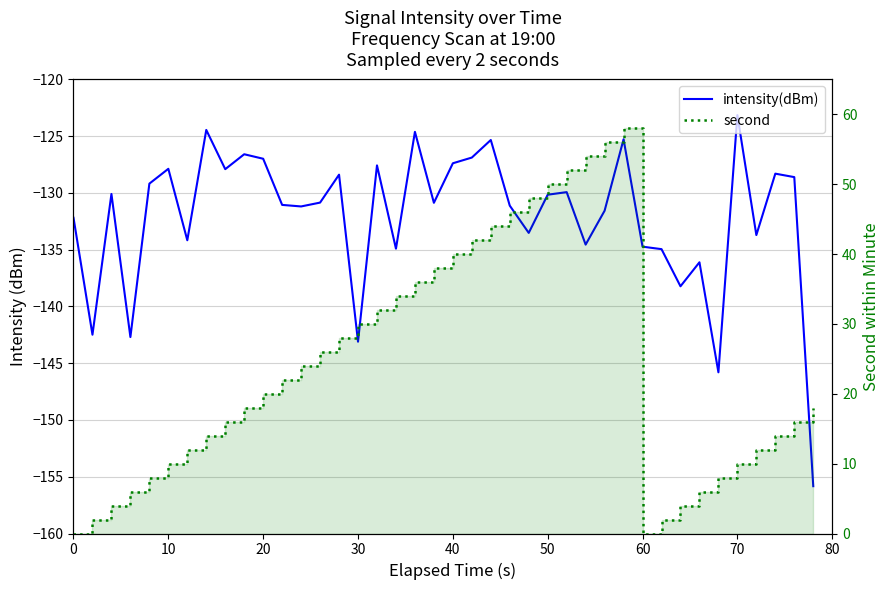

What is the value of the intensity(dBm) point at the 6th from the left?

-127.9